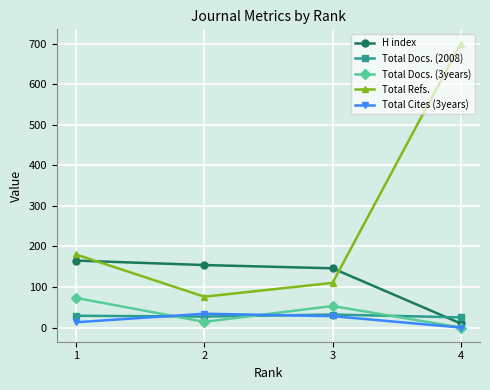

Between 2 and 4, which series saw the biggest shift?

Total Refs.